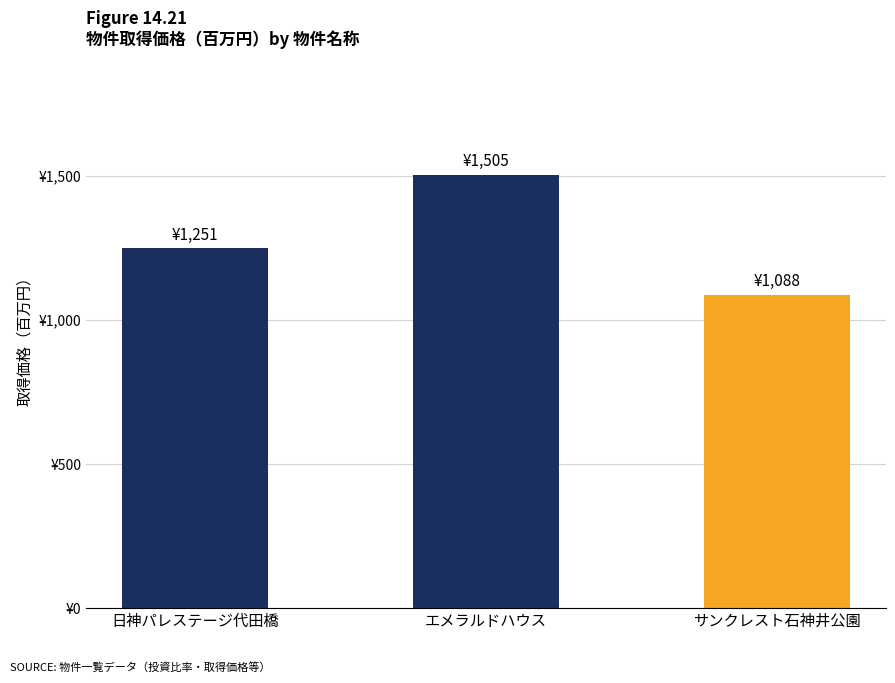

Does the chart contain any negative values?

No